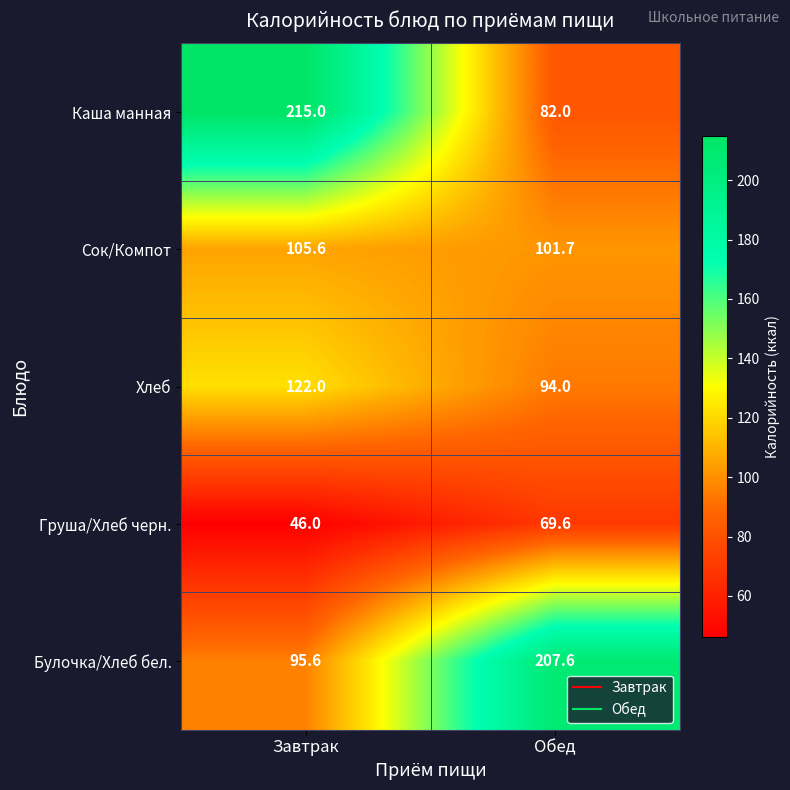

At which category is the sum across all series the highest?

Завтрак